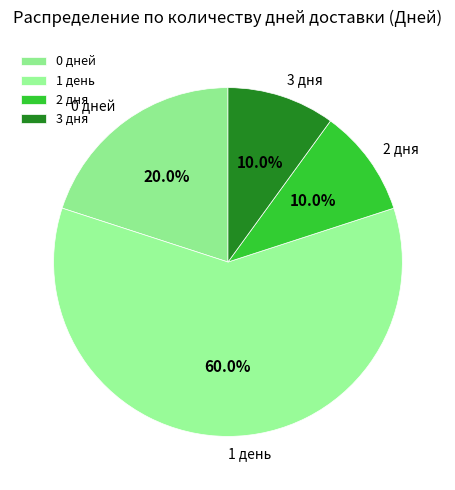

Approximately how many times larger is the value at 1 день compared to 0 дней?

3.0